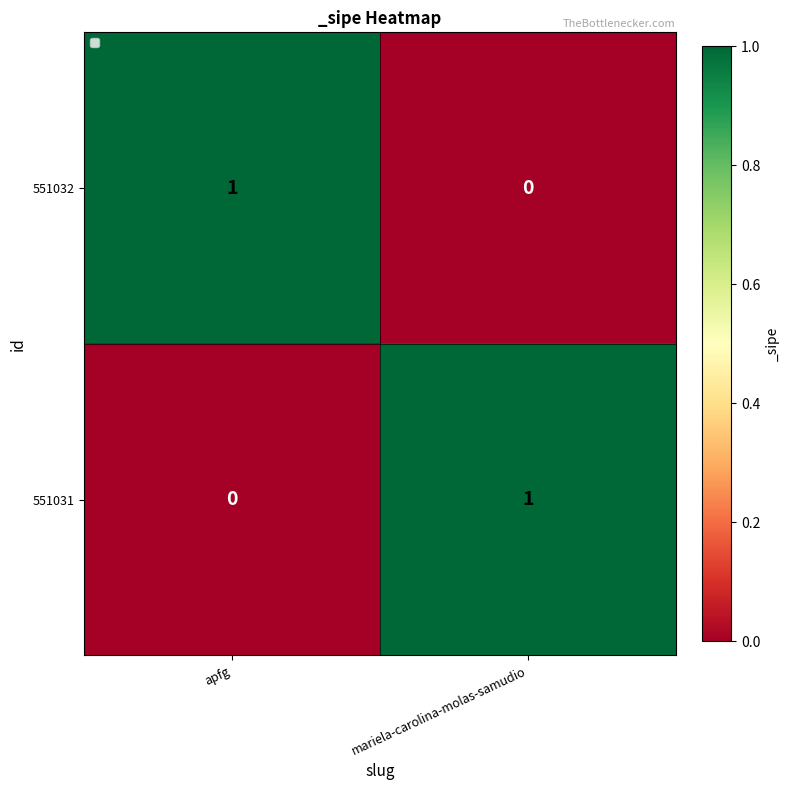

Is the value of 551031 at apfg greater than the value of 551032 at apfg?

No